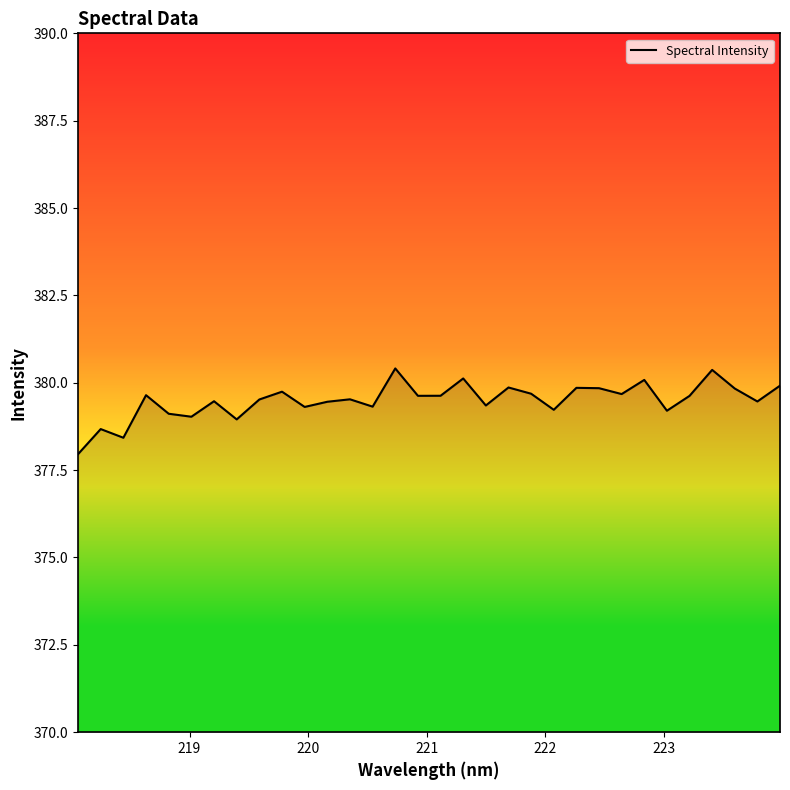

How many lines are shown in the chart?

1